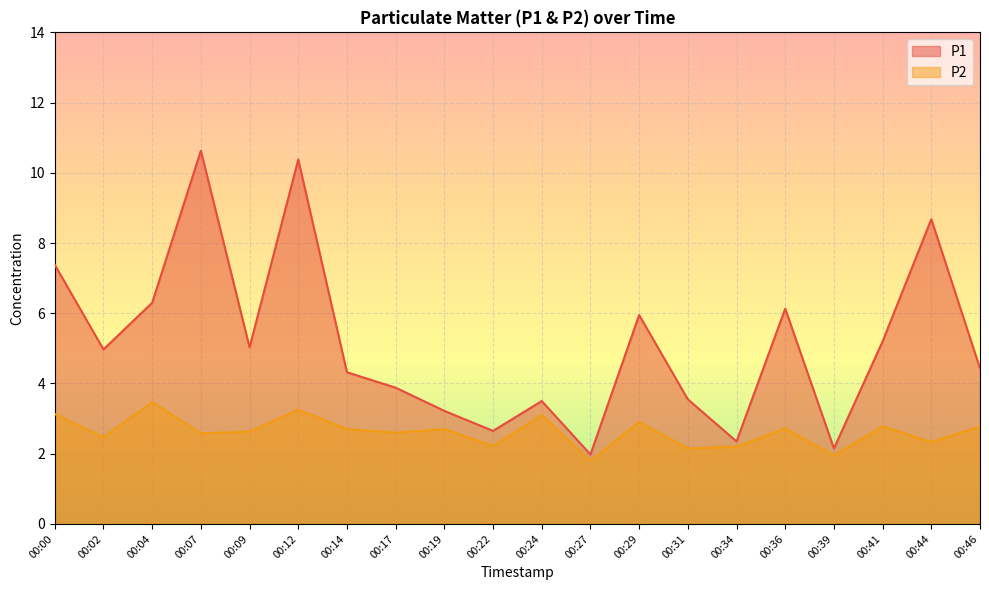

What is the sum of the P2 values at 00:07 and 00:14?

5.3